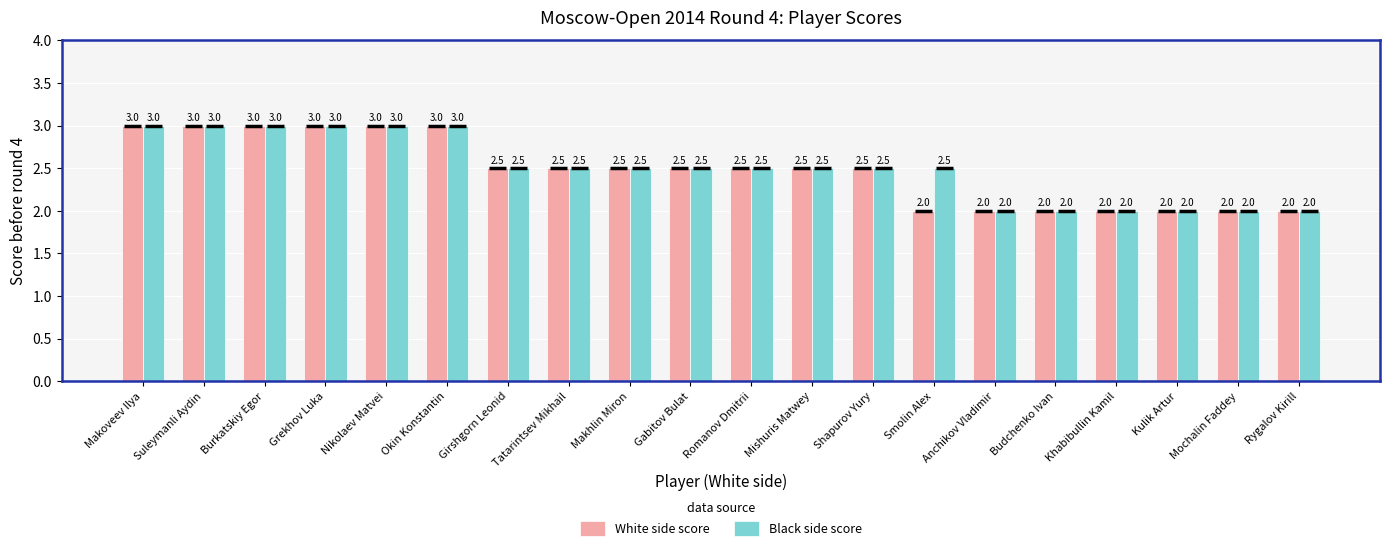

Reading right to left, extract all data points from this chart.

White side score: Rygalov Kirill=2.0	Mochalin Faddey=2.0	Kulik Artur=2.0	Khabibullin Kamil=2.0	Budchenko Ivan=2.0	Anchikov Vladimir=2.0	Smolin Alex=2.0	Shapurov Yury=2.5	Mishuris Matwey=2.5	Romanov Dmitrii=2.5	Gabitov Bulat=2.5	Makhlin Miron=2.5	Tatarintsev Mikhail=2.5	Girshgorn Leonid=2.5	Okin Konstantin=3.0	Nikolaev Matvei=3.0	Grekhov Luka=3.0	Burkatskiy Egor=3.0	Suleymanli Aydin=3.0	Makoveev Ilya=3.0
Black side score: Rygalov Kirill=2.0	Mochalin Faddey=2.0	Kulik Artur=2.0	Khabibullin Kamil=2.0	Budchenko Ivan=2.0	Anchikov Vladimir=2.0	Smolin Alex=2.5	Shapurov Yury=2.5	Mishuris Matwey=2.5	Romanov Dmitrii=2.5	Gabitov Bulat=2.5	Makhlin Miron=2.5	Tatarintsev Mikhail=2.5	Girshgorn Leonid=2.5	Okin Konstantin=3.0	Nikolaev Matvei=3.0	Grekhov Luka=3.0	Burkatskiy Egor=3.0	Suleymanli Aydin=3.0	Makoveev Ilya=3.0